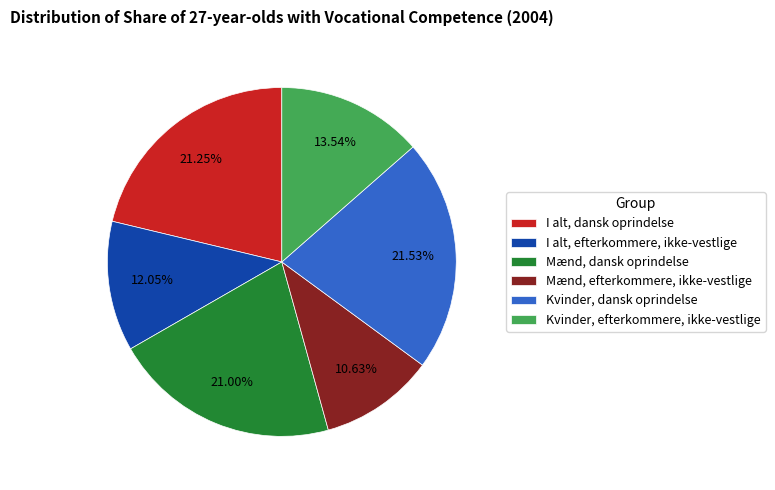

True or false: I alt, dansk oprindelse accounts for 21% of the total.

True